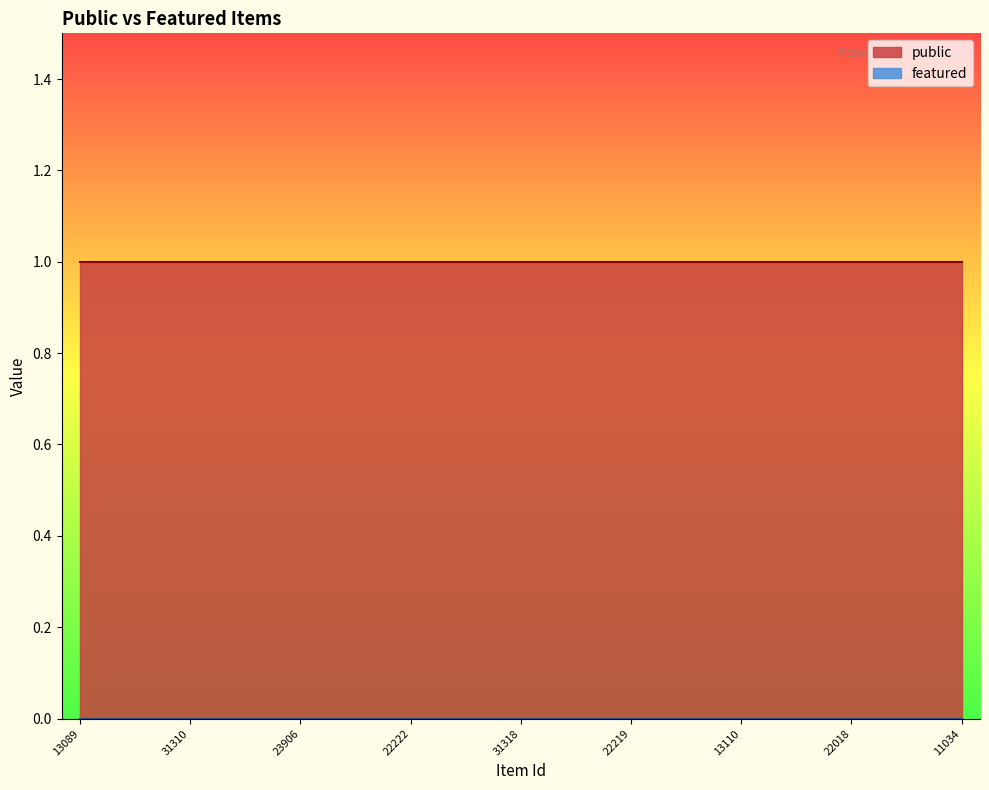

Does the chart have visible grid lines?

No